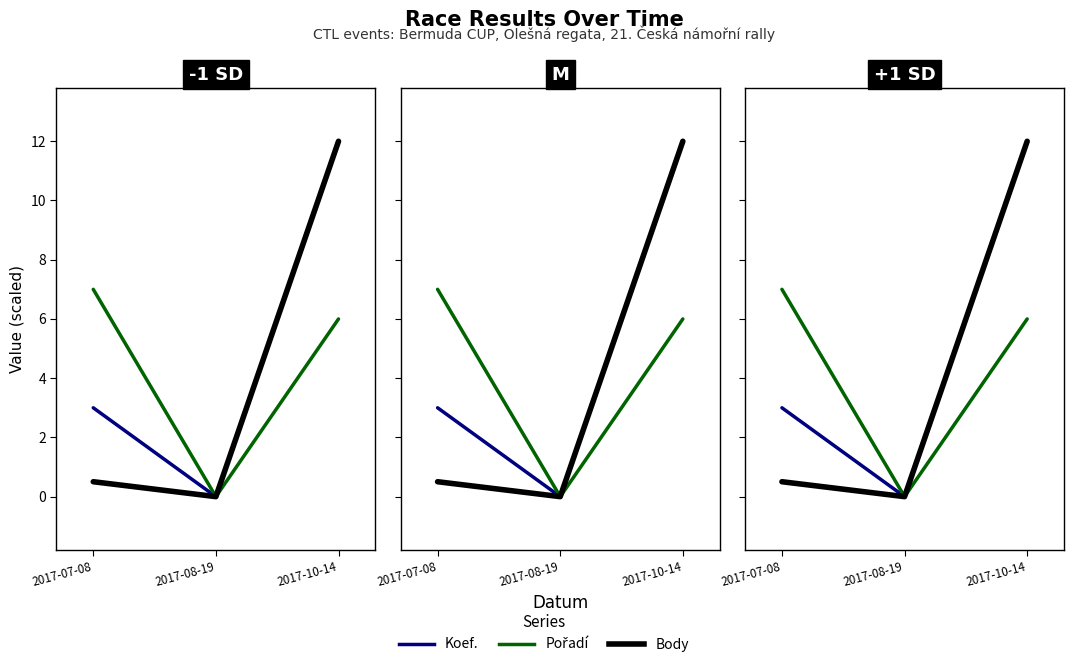

Where does the Koef. series first go above 3?

2017-10-14